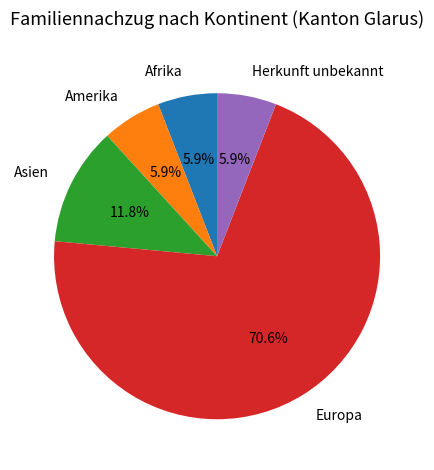

The Herkunft unbekannt slice represents 6% of the pie. True or false?

True